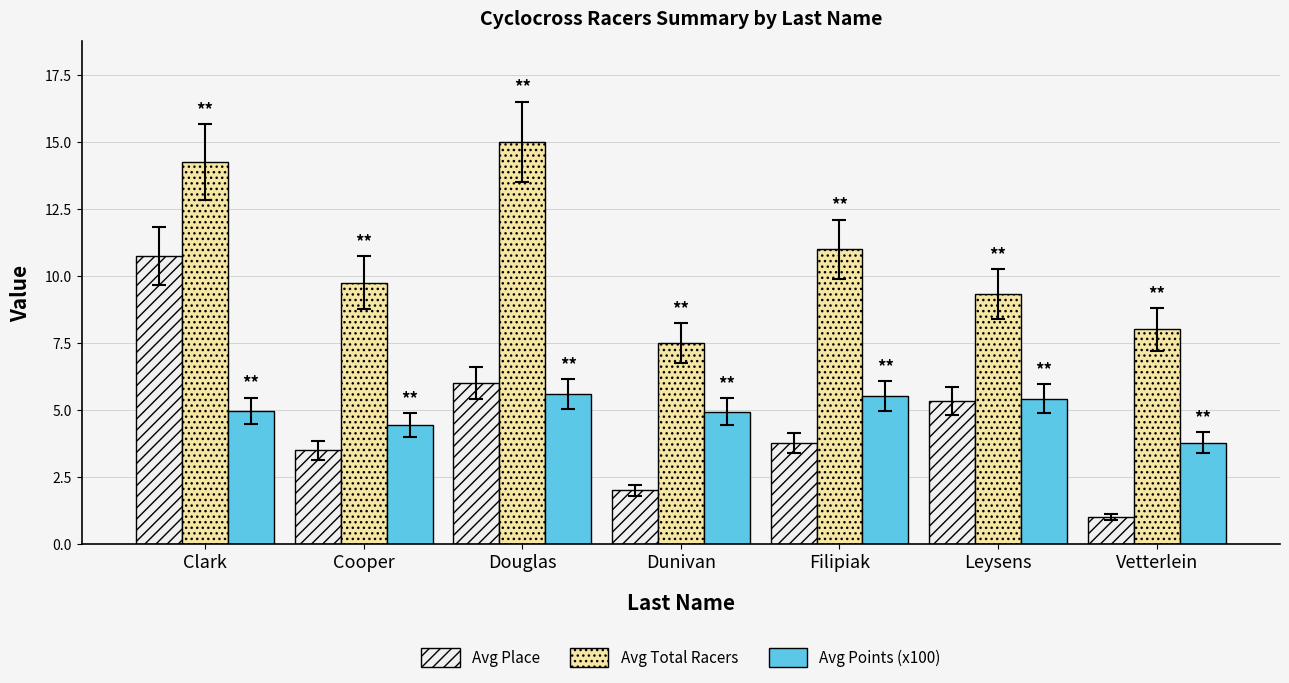

Is it true that Avg Points (x100) equals 9.3 at Douglas?

False